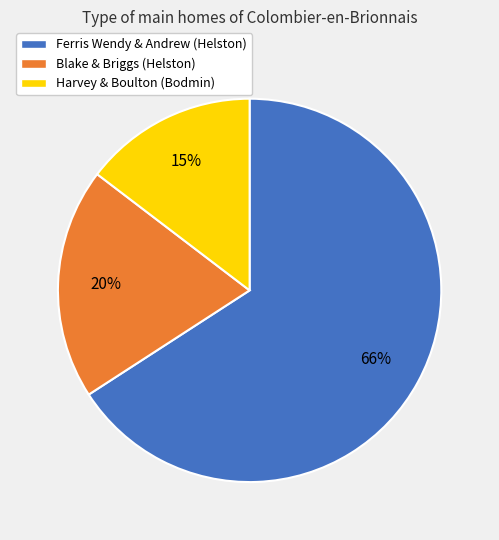

True or false: Blake & Briggs (Helston) accounts for 20% of the total.

True